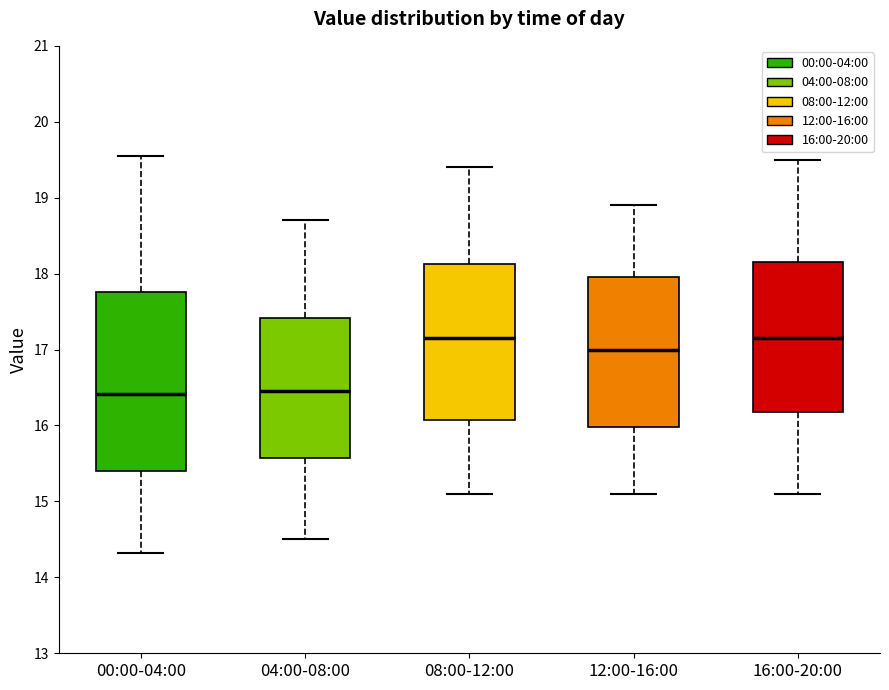

Reading left to right, read every box against the y-axis: the position of its median line, the range the box covers, and the ends of its whiskers. The values are not printed on the chart, so give them approximately, as read against the axis.

00:00-04:00: median 16.4, box 15.4 to 17.8, whiskers 14.3 to 19.6
04:00-08:00: median 16.5, box 15.6 to 17.4, whiskers 14.5 to 18.7
08:00-12:00: median 17.2, box 16.1 to 18.1, whiskers 15.1 to 19.4
12:00-16:00: median 17.0, box 16.0 to 18.0, whiskers 15.1 to 18.9
16:00-20:00: median 17.2, box 16.2 to 18.2, whiskers 15.1 to 19.5